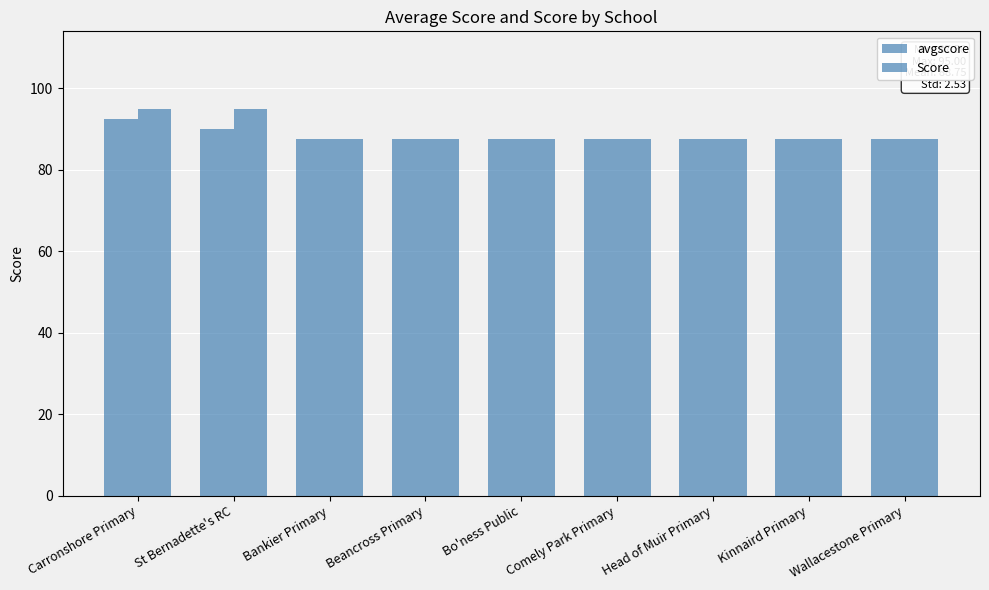

How many series are shown in this chart?

2